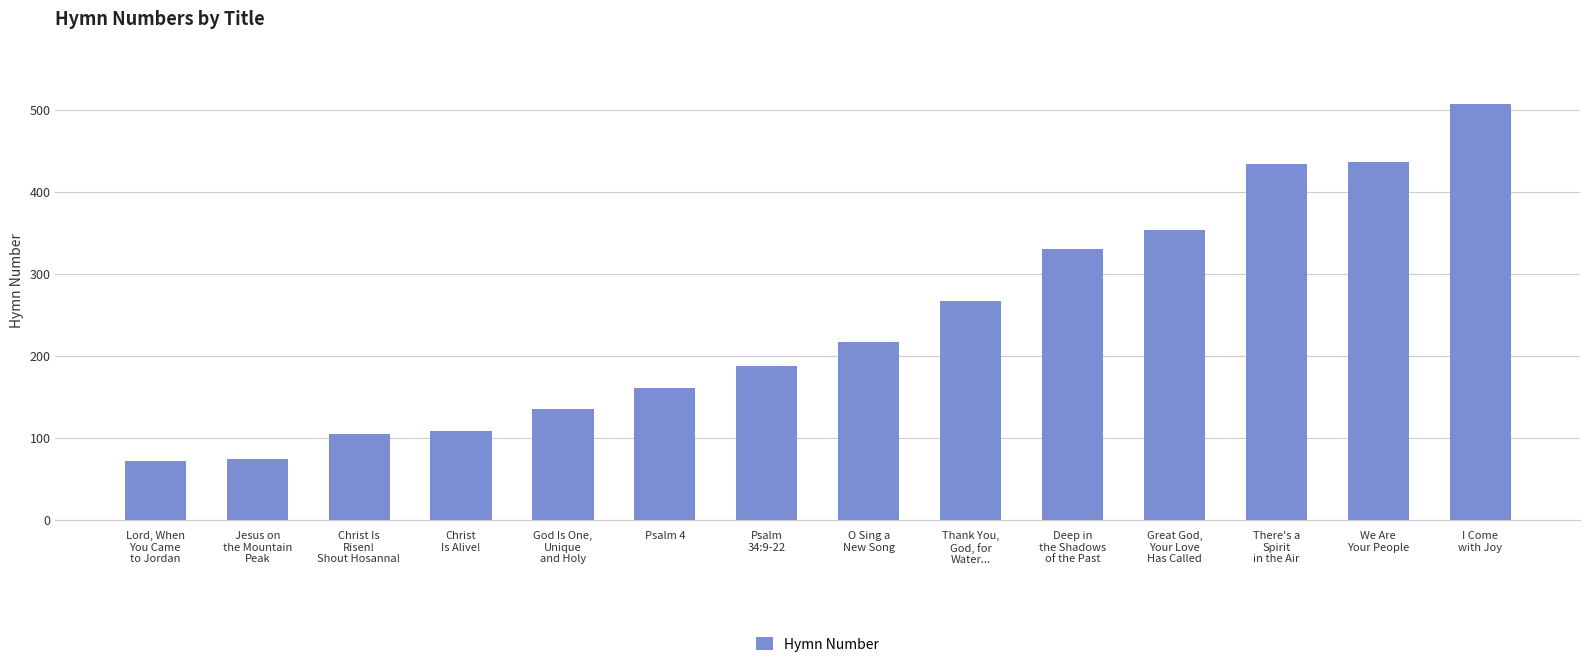

Where is the data nearest to the value 289?

Thank You,
God, for
Water...